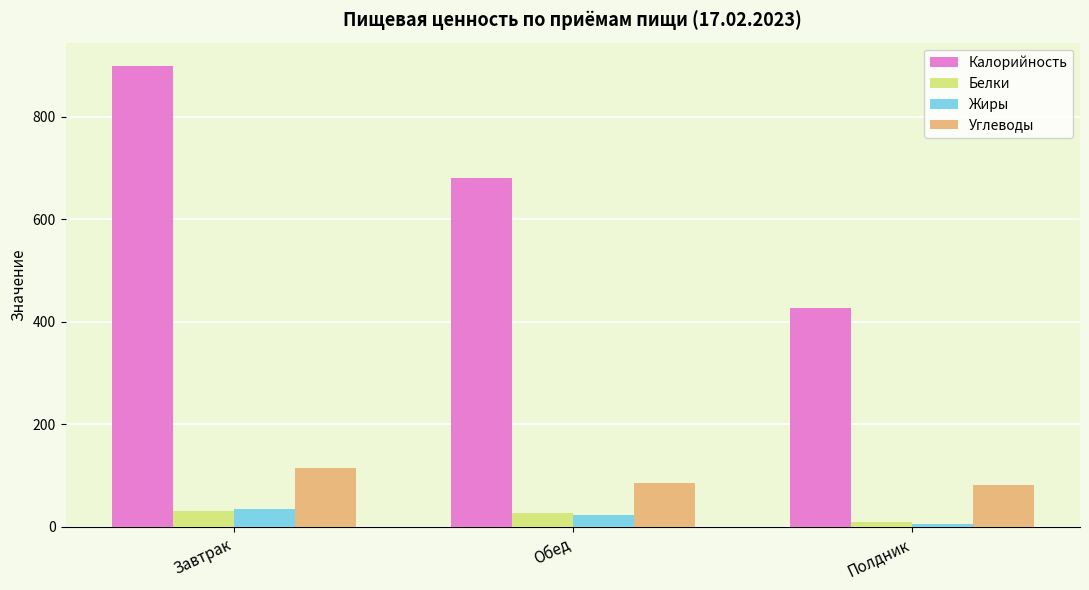

True or false: Жиры has a value of 24.2 at Обед.

True